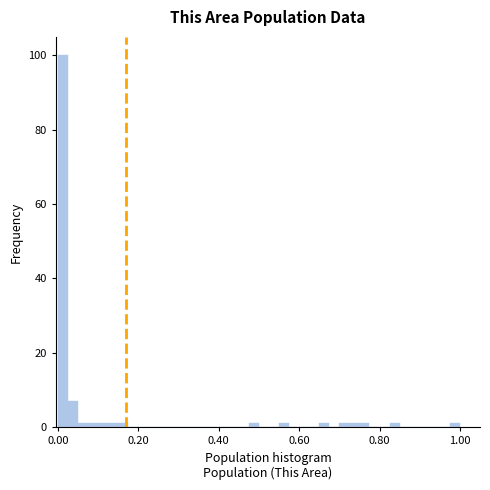

Around what value on the x-axis is the tallest bar? Give the approximate position of its centre, as read against the axis.

0.02